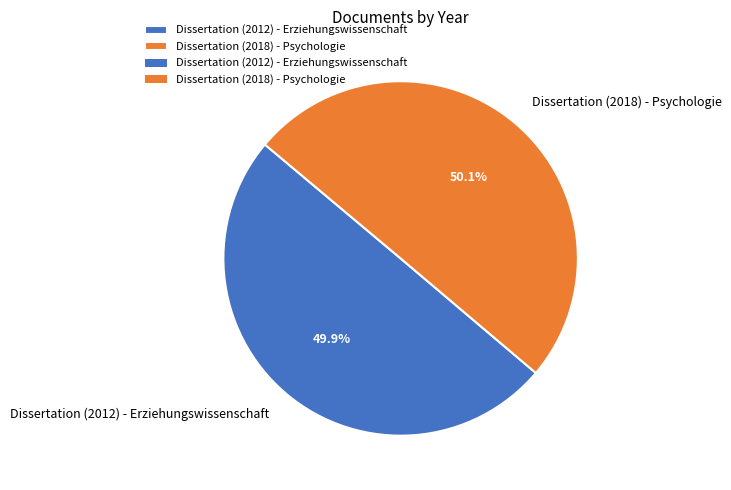

Is there a majority slice in this chart?

Yes